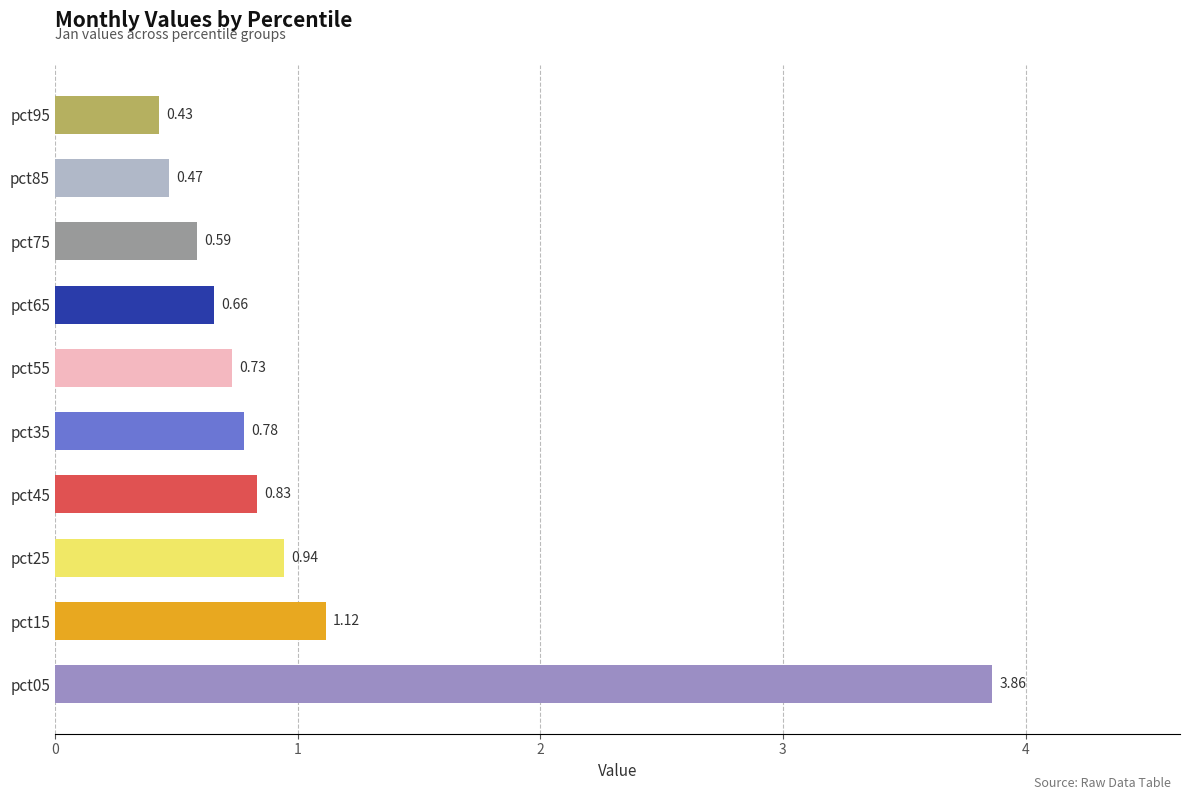

At which category does the chart reach its minimum across all series?

pct95